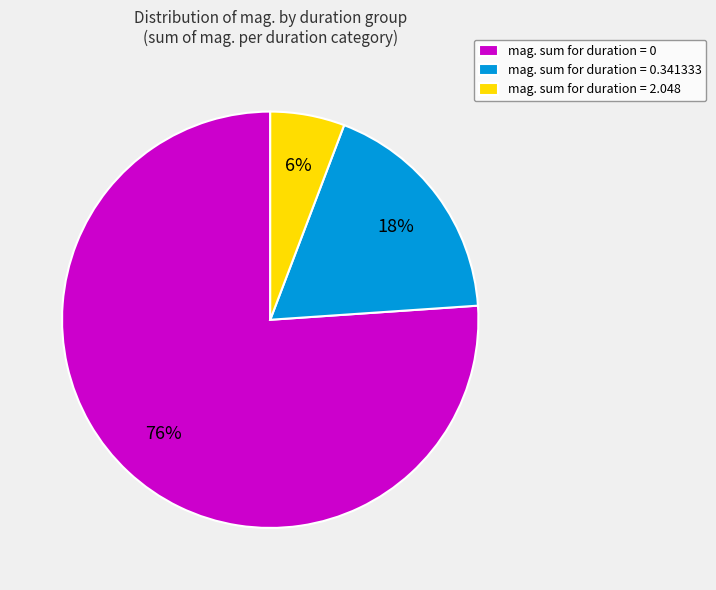

True or false: mag. sum for duration = 0.341333 accounts for 23% of the total.

False